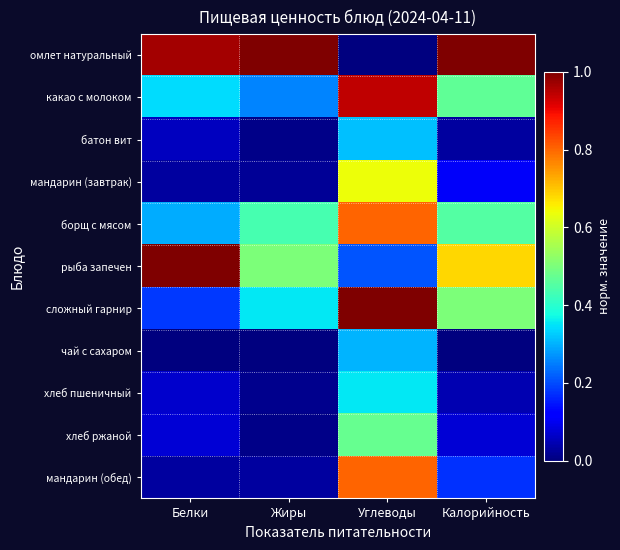

Which series has the largest range (max minus min)?

омлет натуральный